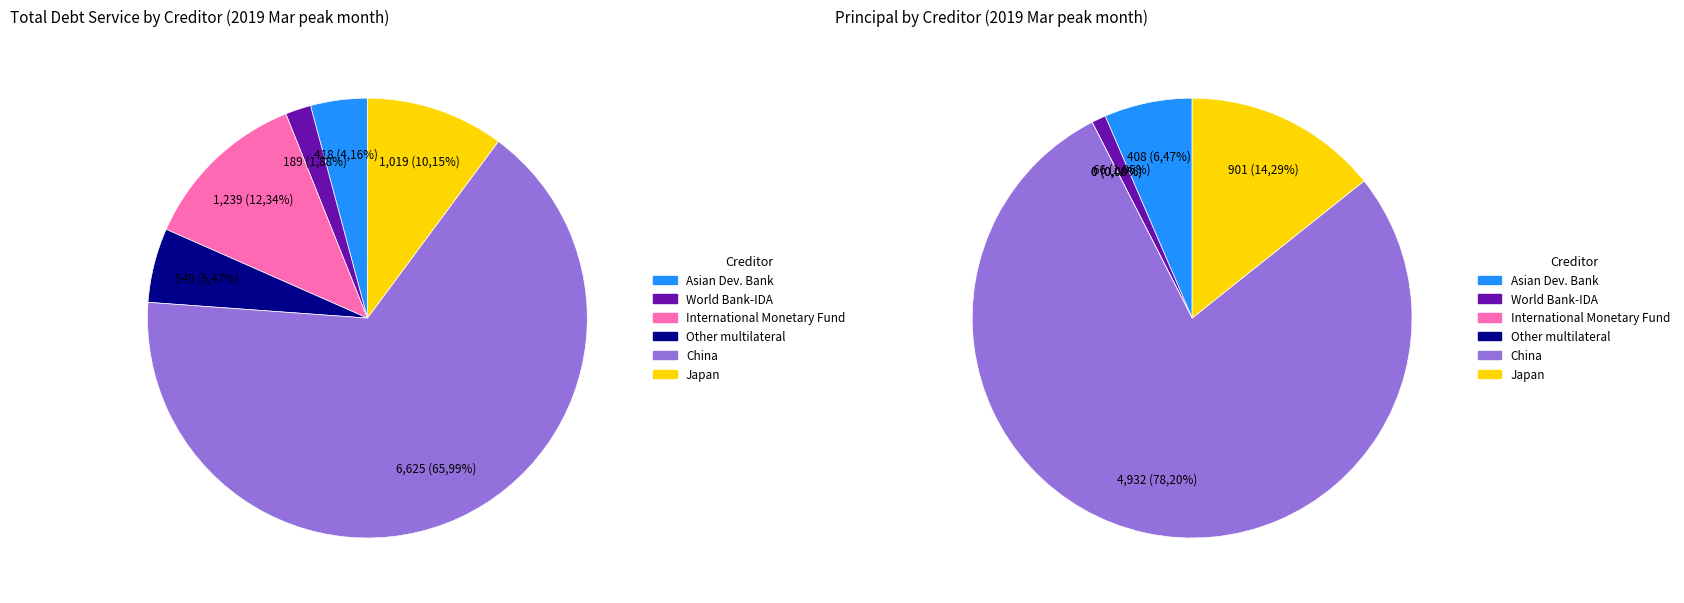

Is it true that Other multilateral is 5% of the pie?

True